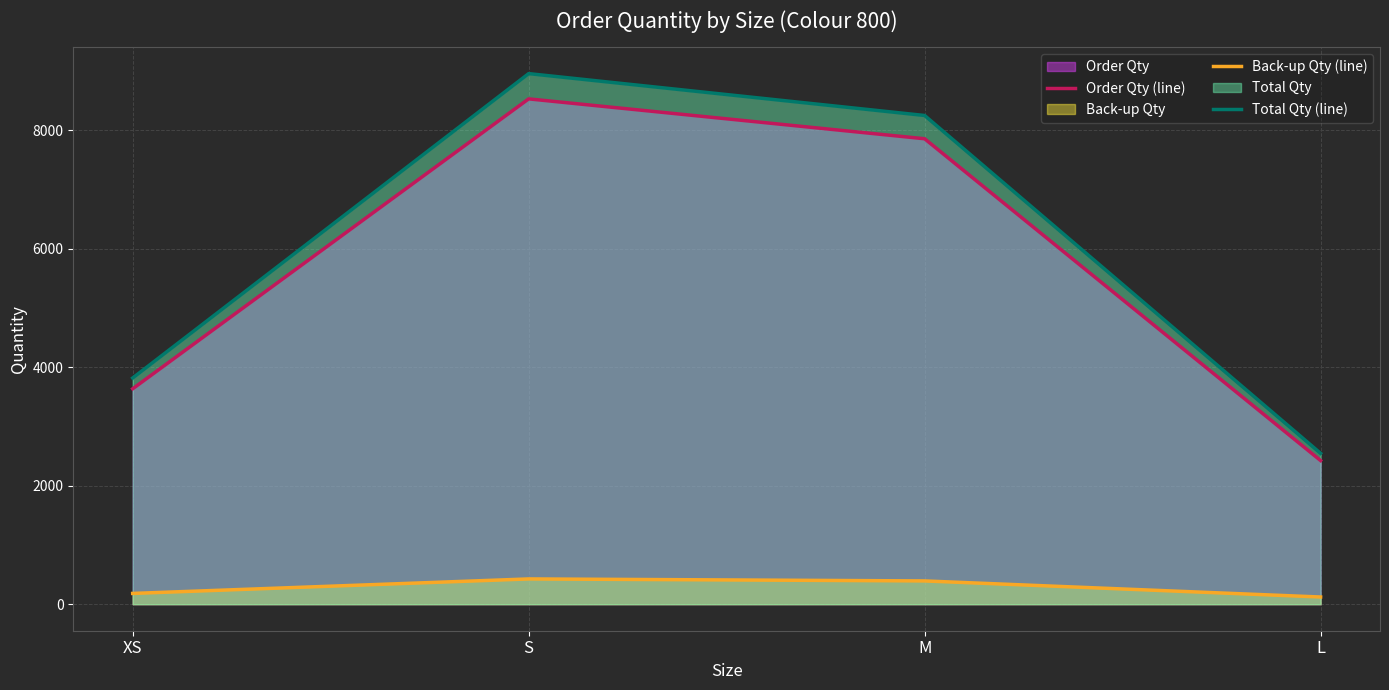

The value of Total Qty (line) at L is 2545.2. True or false?

True